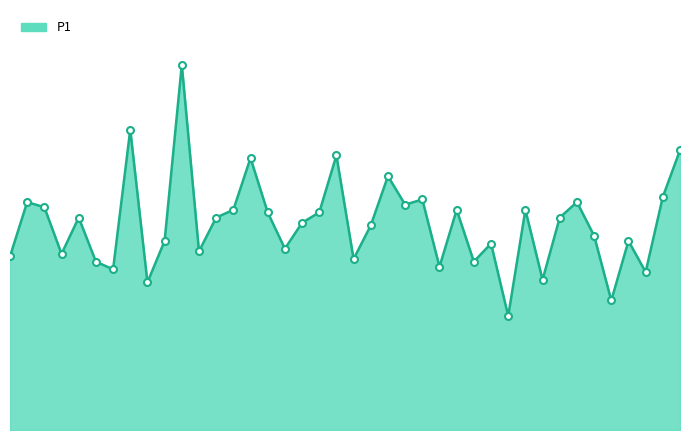

What is the sum of all values?

318.8